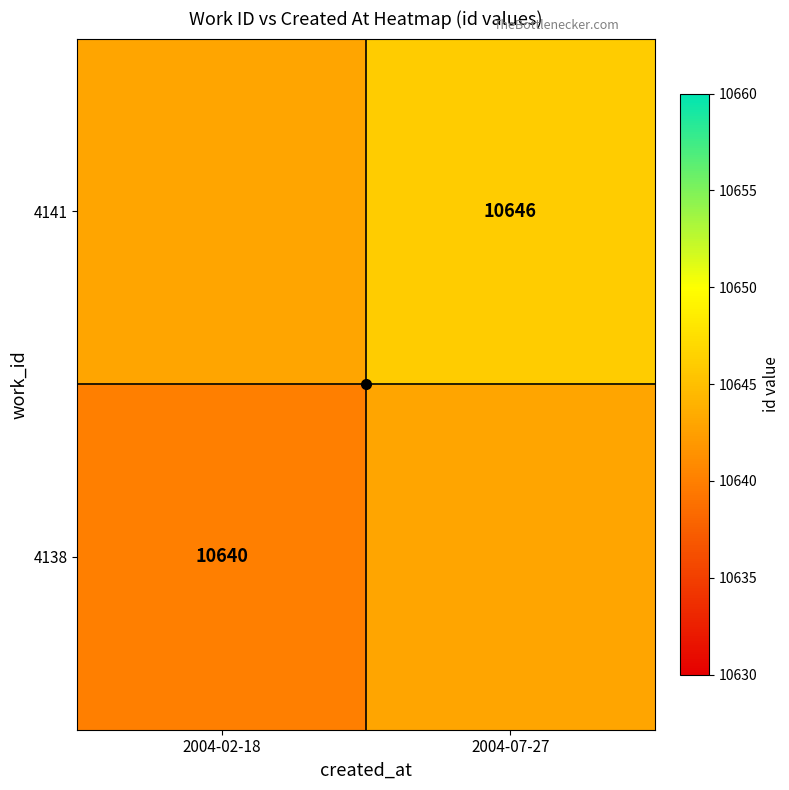

The value of 4138 at 2004-02-18 is 10640. True or false?

True